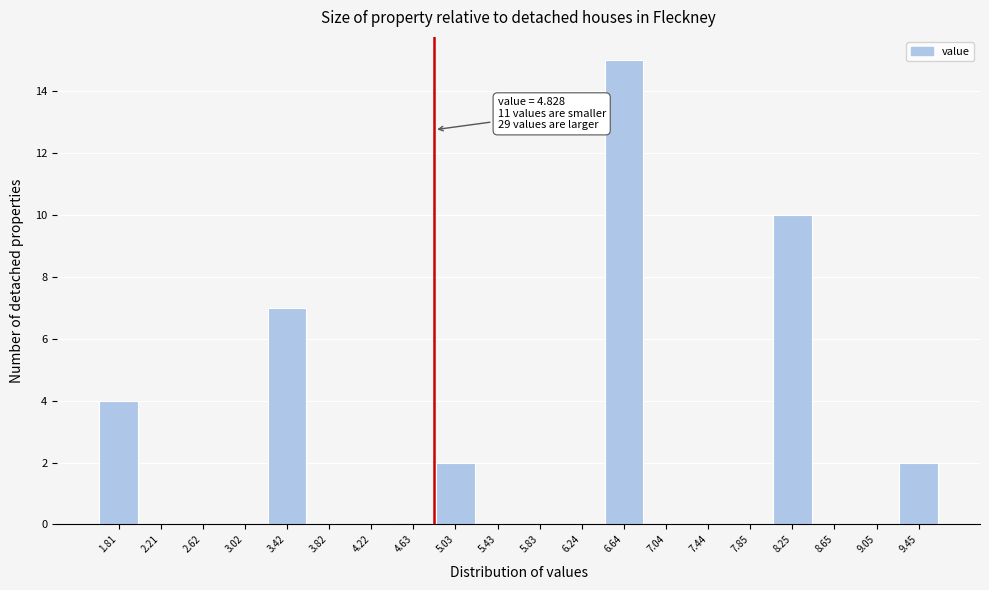

Which range on the x-axis has the tallest bar?

6.45 to 6.85